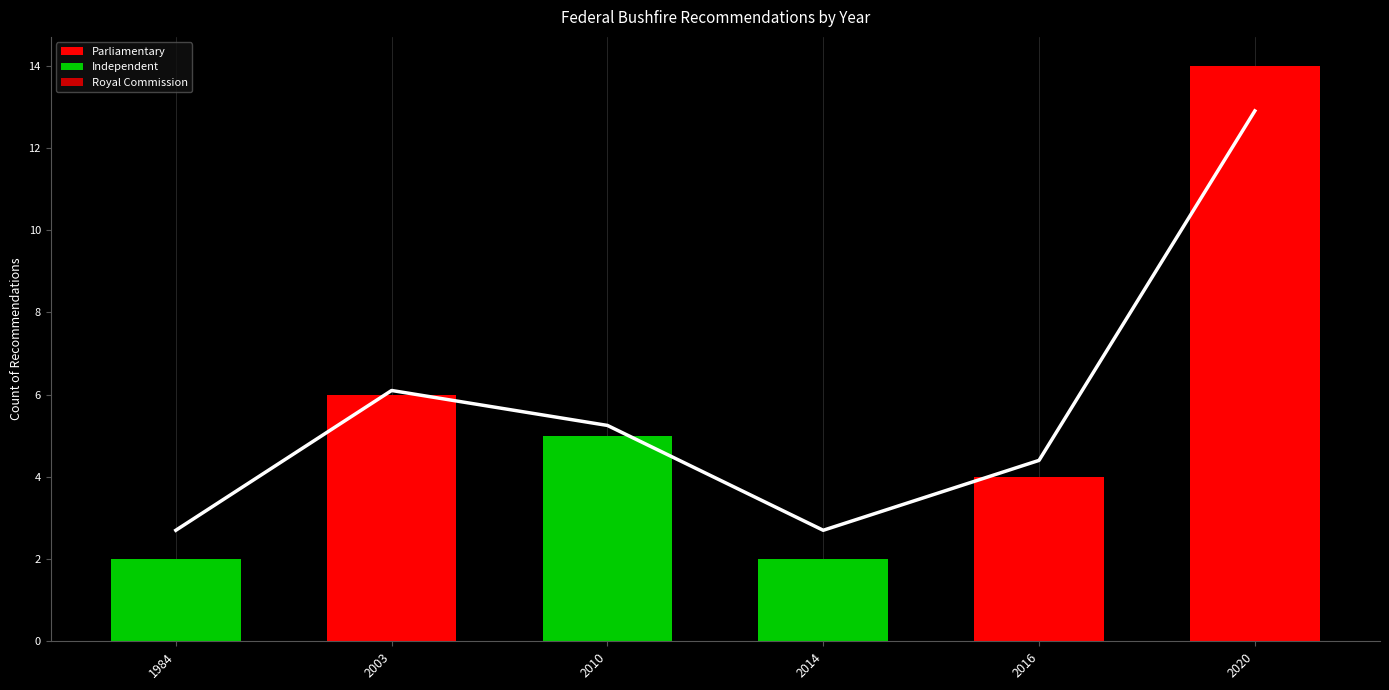

What is the difference between the values at 2016 and 2010?

0.8